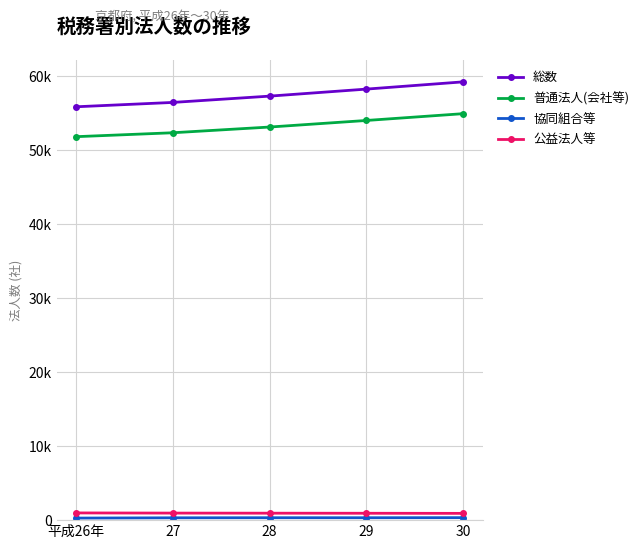

Does the chart display data point markers on the line(s)?

Yes